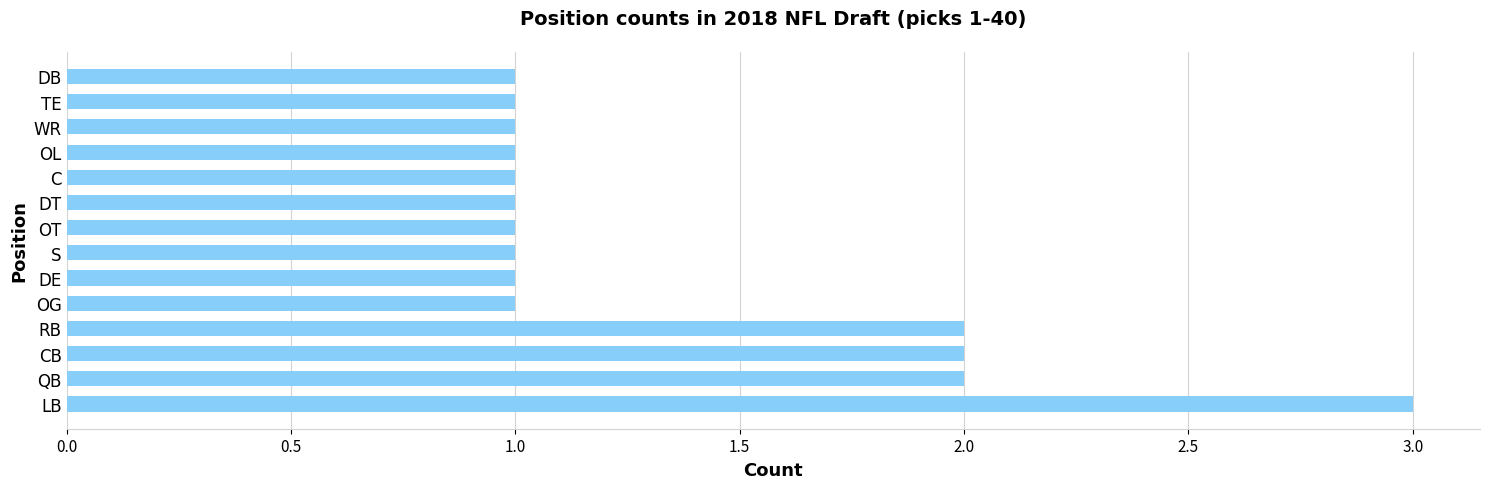

The value at RB is 2. True or false?

True